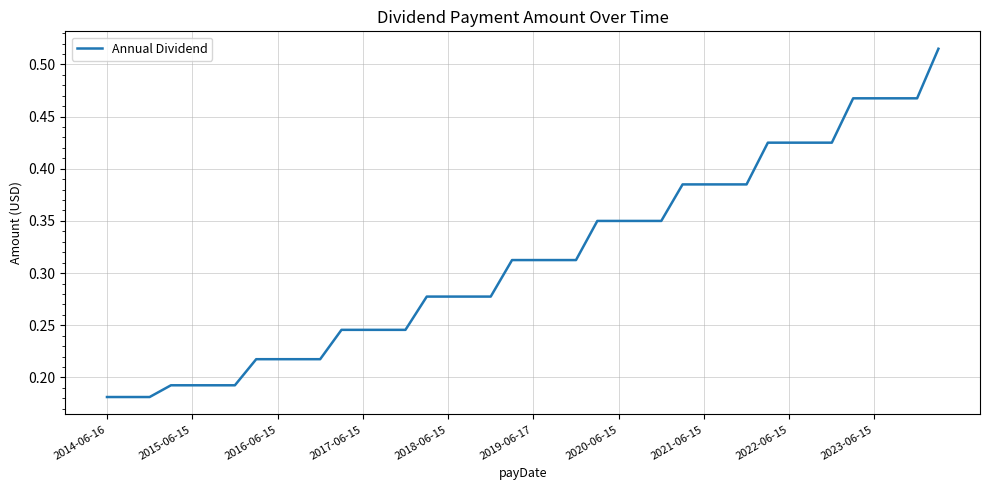

The value at 2019-06-17 is 0.4. True or false?

False